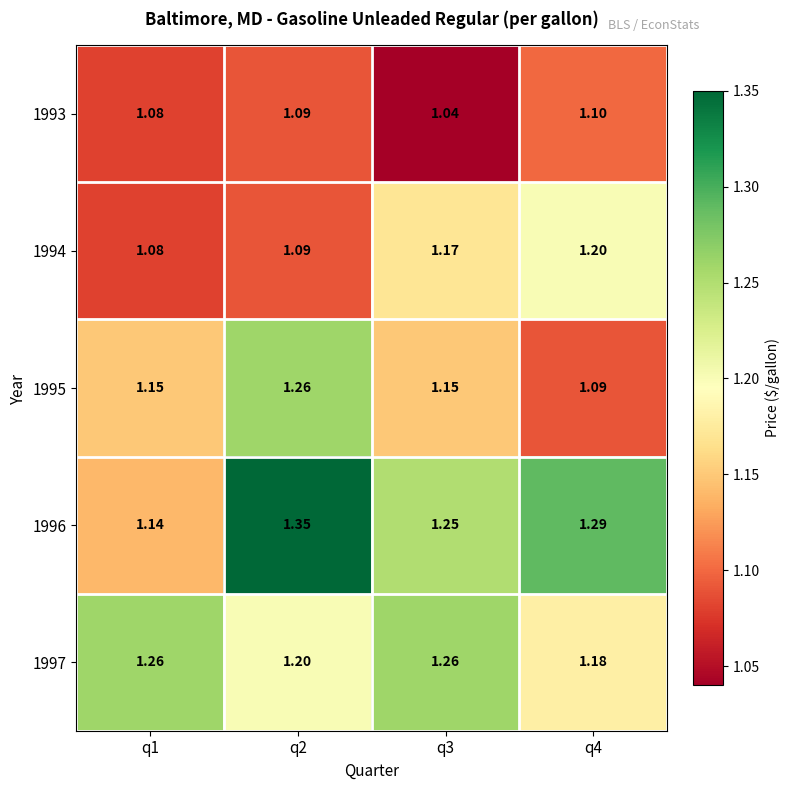

Is the value of 1993 at q1 greater than the value of 1995 at q3?

No